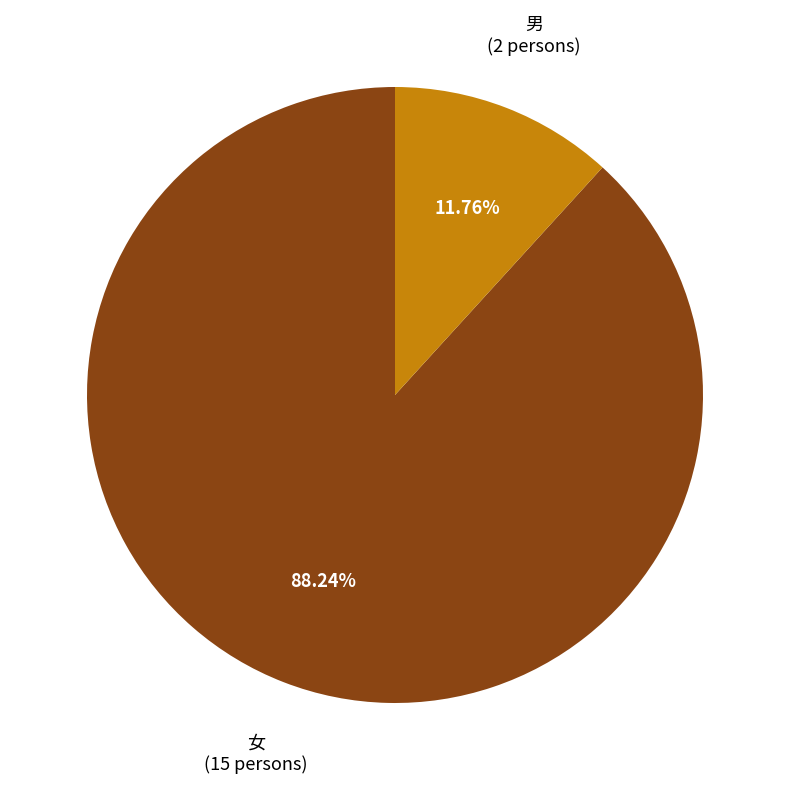

True or false: 女 accounts for 88% of the total.

True